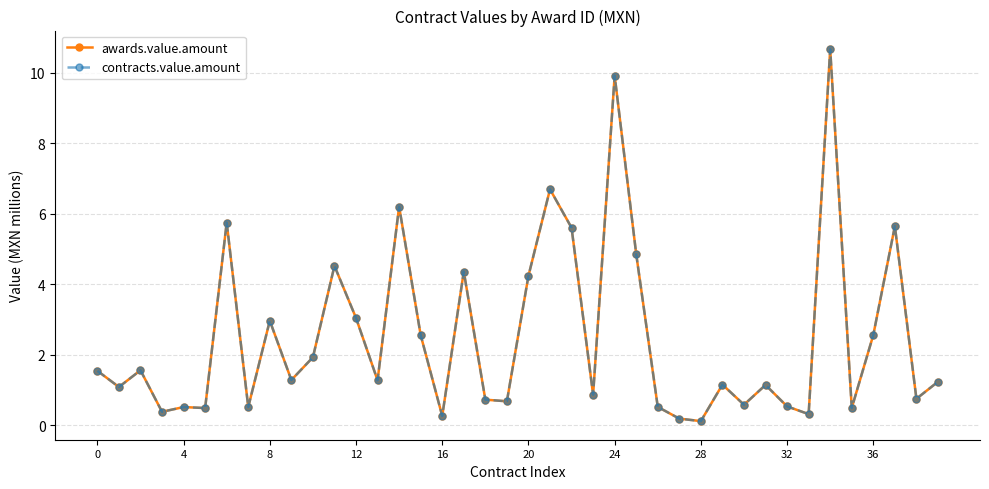

Does the chart have visible grid lines?

Yes